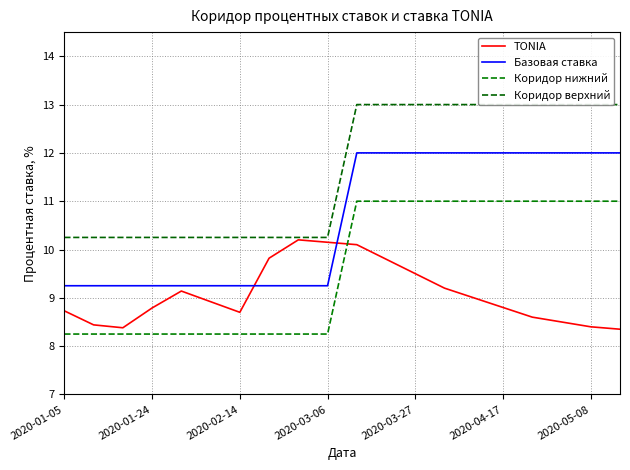

The Коридор нижний series shows 11.0 at 2020-05-08. True or false?

True